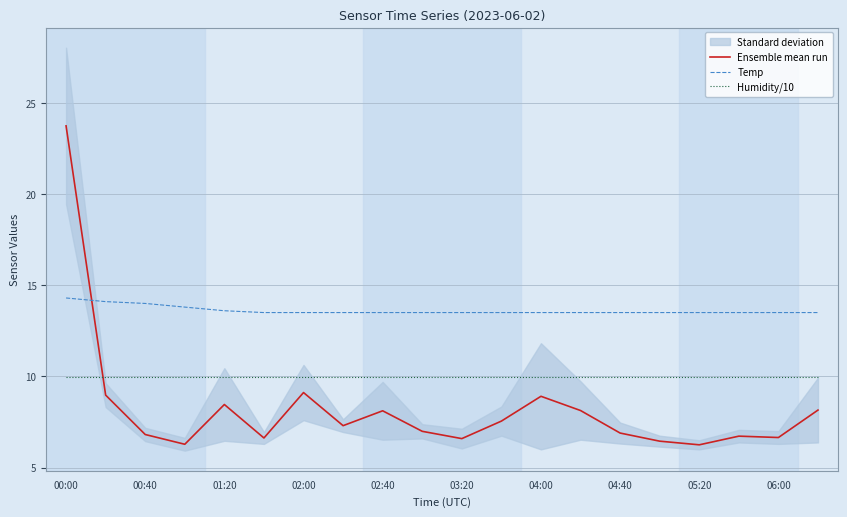

The Ensemble mean run series shows 38.8 at 00:00. True or false?

False